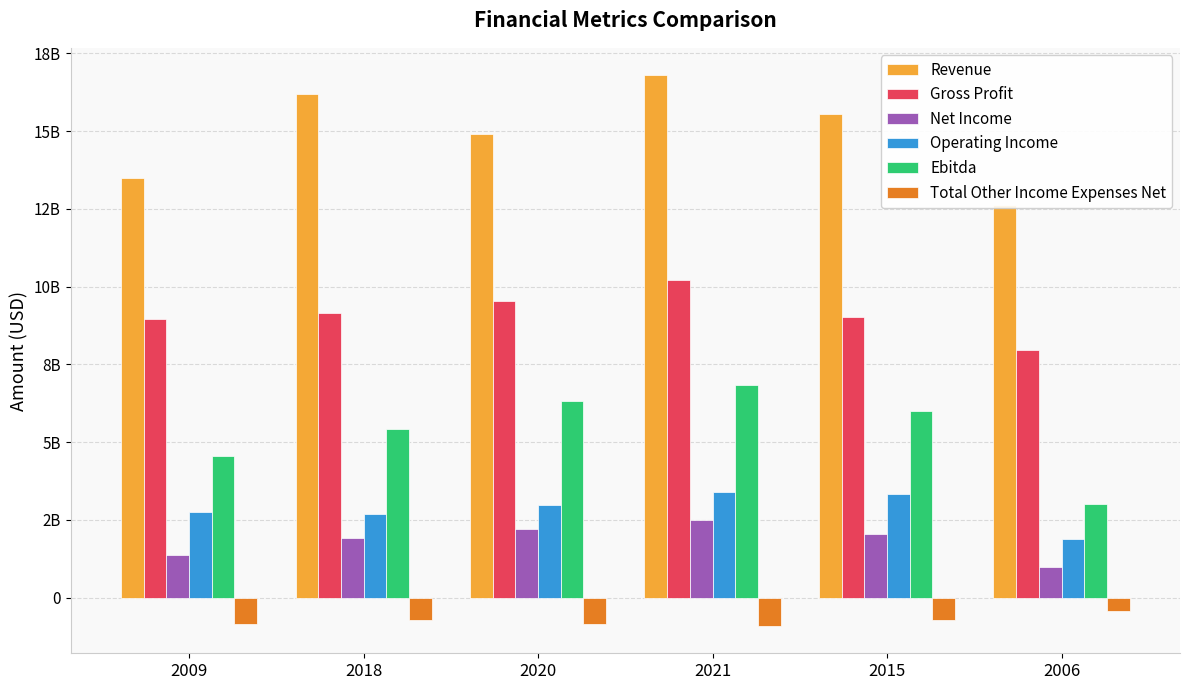

Where is Total Other Income Expenses Net nearest to the value -659700000?

2018